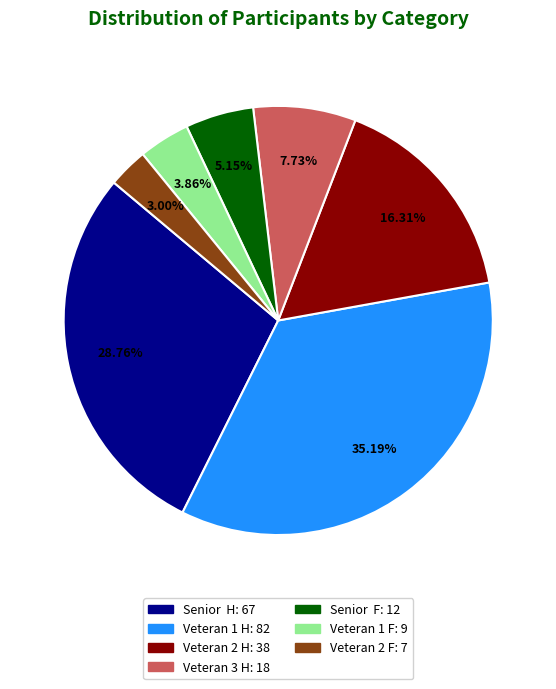

Which category has the biggest portion of the pie?

Veteran 1 H